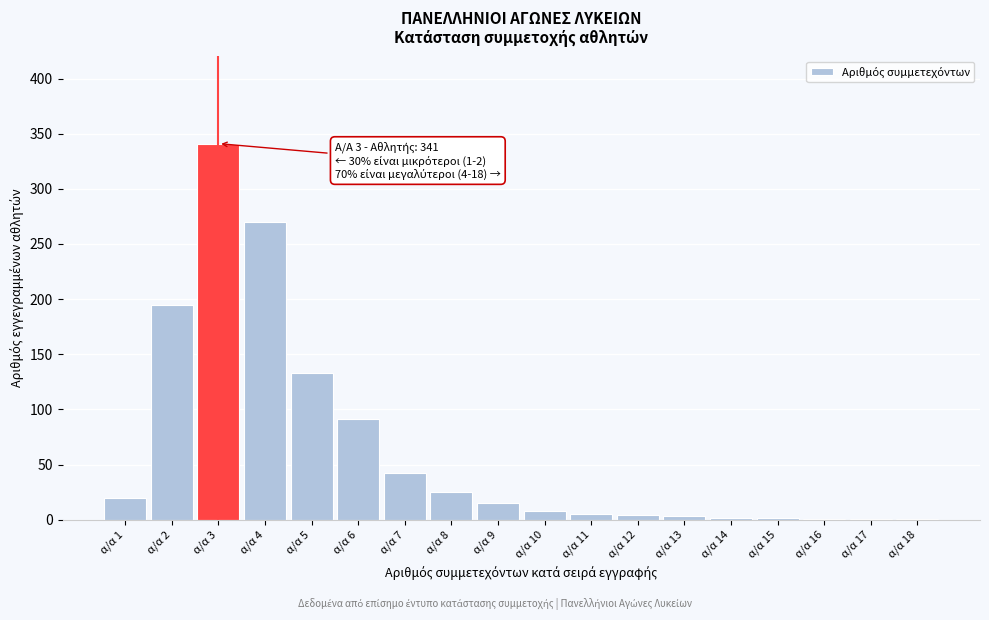

What is the change in value from α/α 5 to α/α 8?

-108